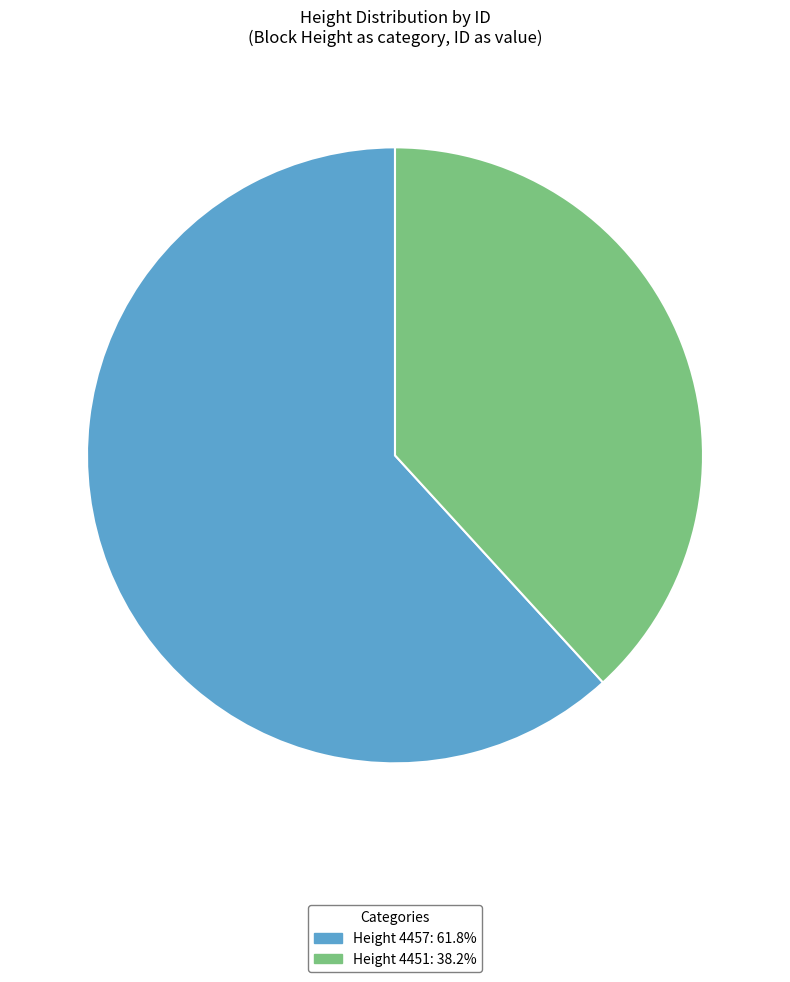

Approximately how many times larger is the value at Height 4451: 38.2% compared to Height 4457: 61.8%?

0.6